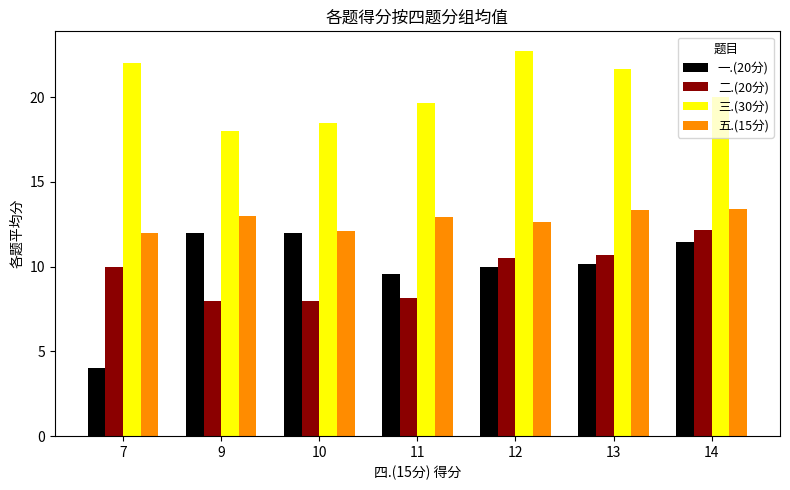

What is the average value of the 三.(30分) series?

20.4